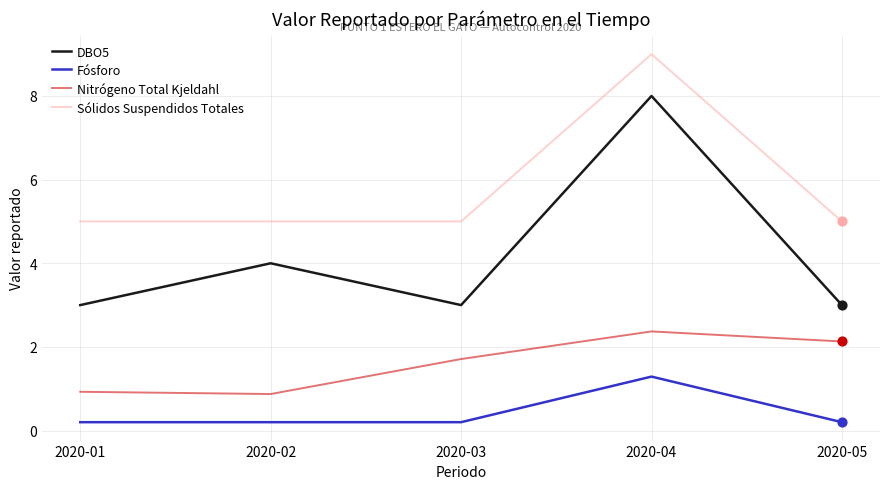

What are all the series names shown in the legend?

DBO5, Fósforo, Nitrógeno Total Kjeldahl, Sólidos Suspendidos Totales